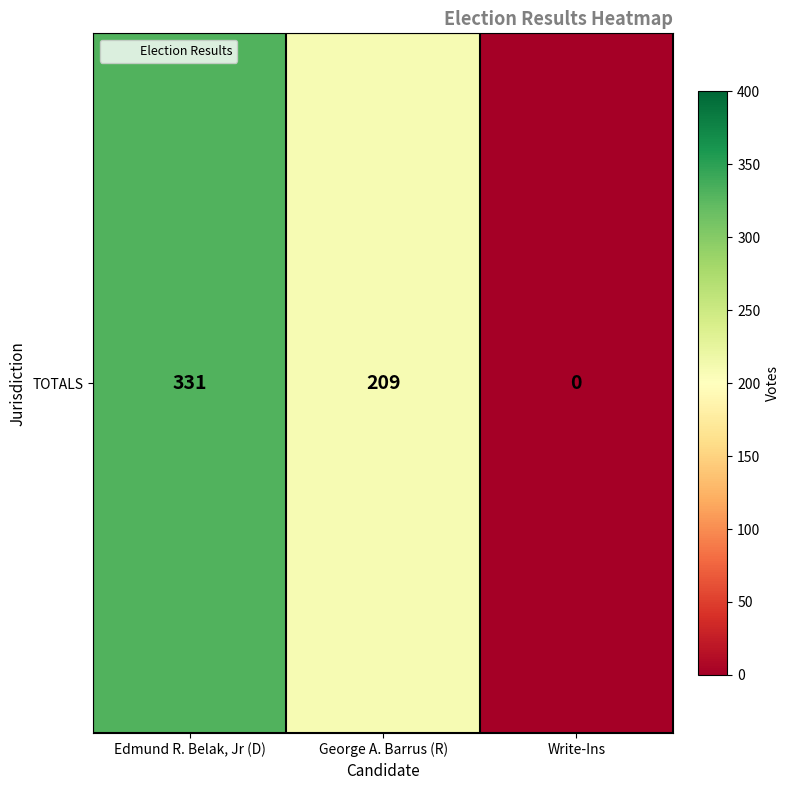

What is the average value?

180